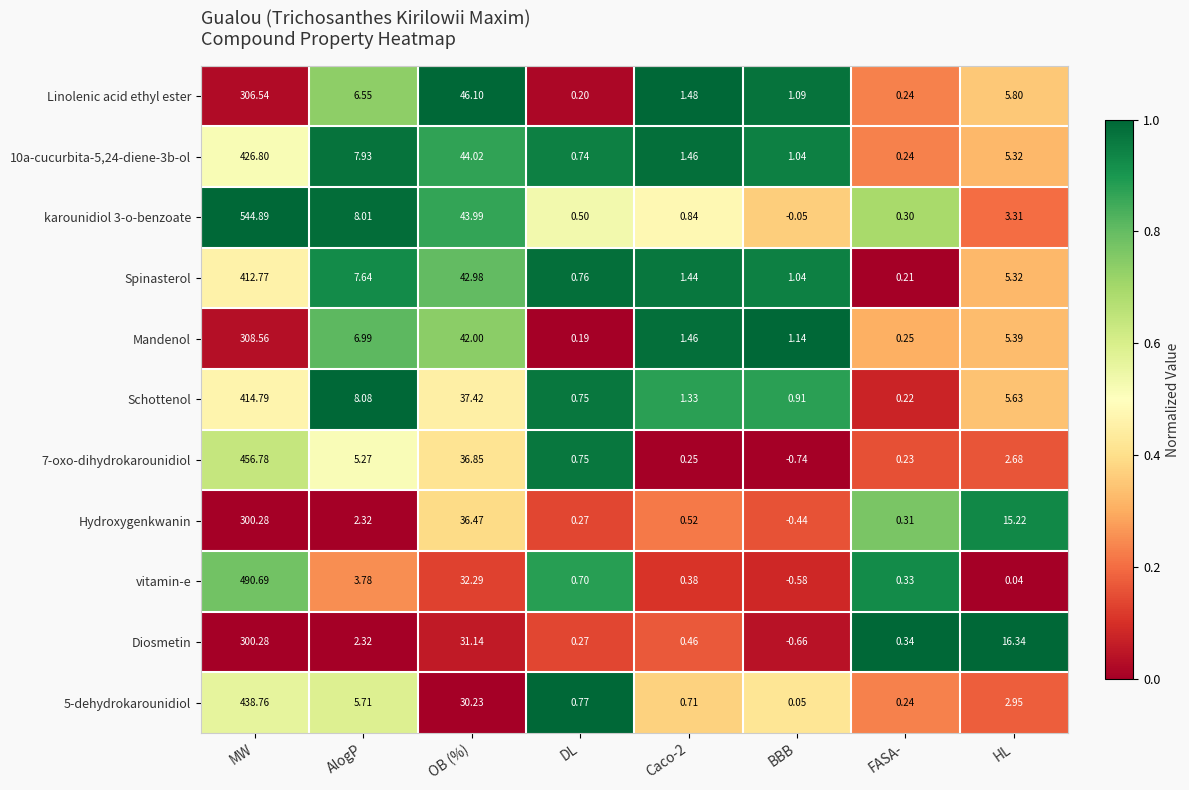

How many series are shown in this chart?

11